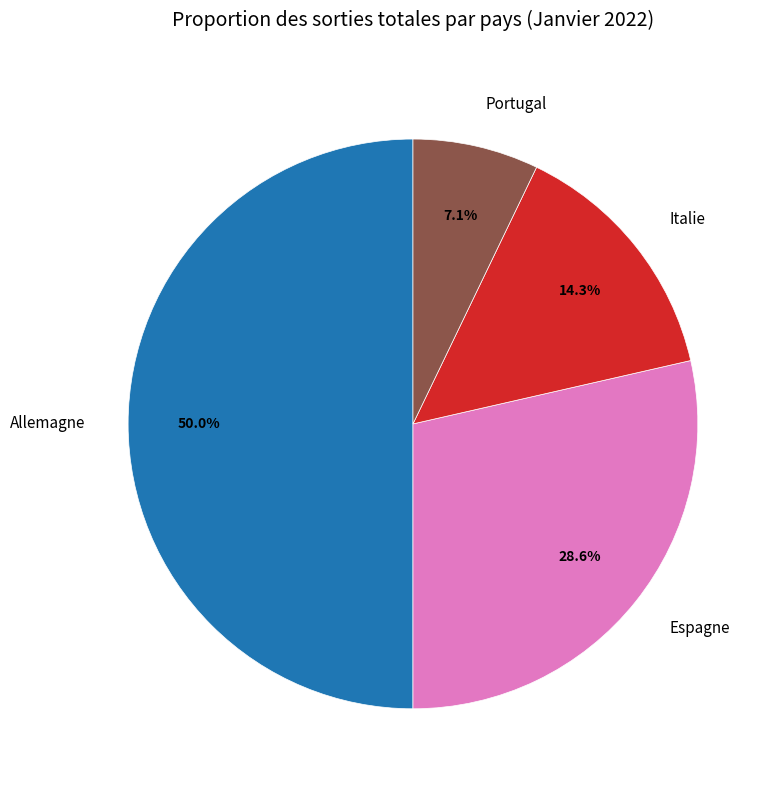

What portion of the pie excludes Portugal?

92.9%